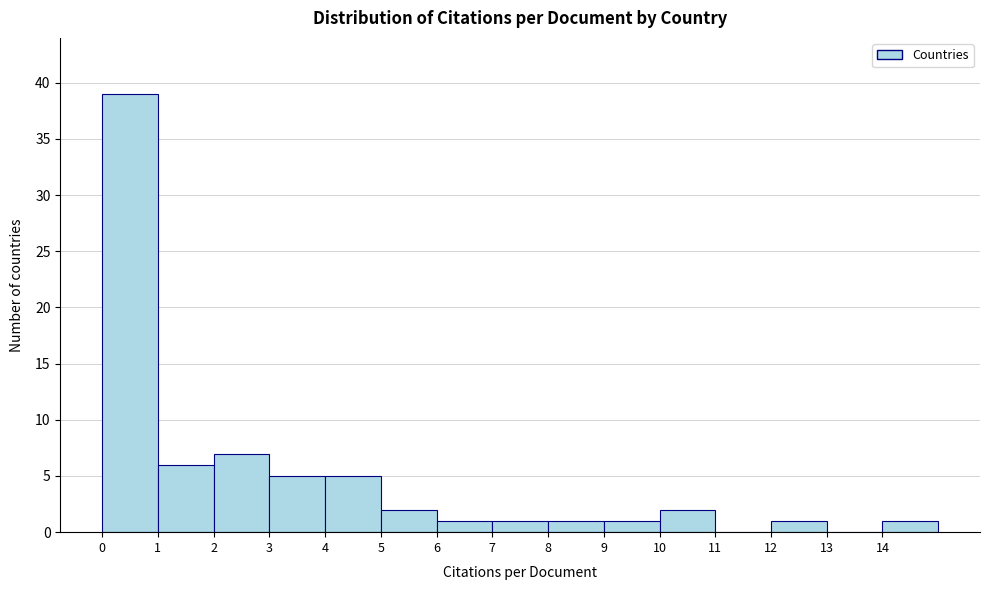

What is the height of the bar covering 6 to 7 on the x-axis? The values are not printed on the chart, so give them approximately, as read against the axis.

1